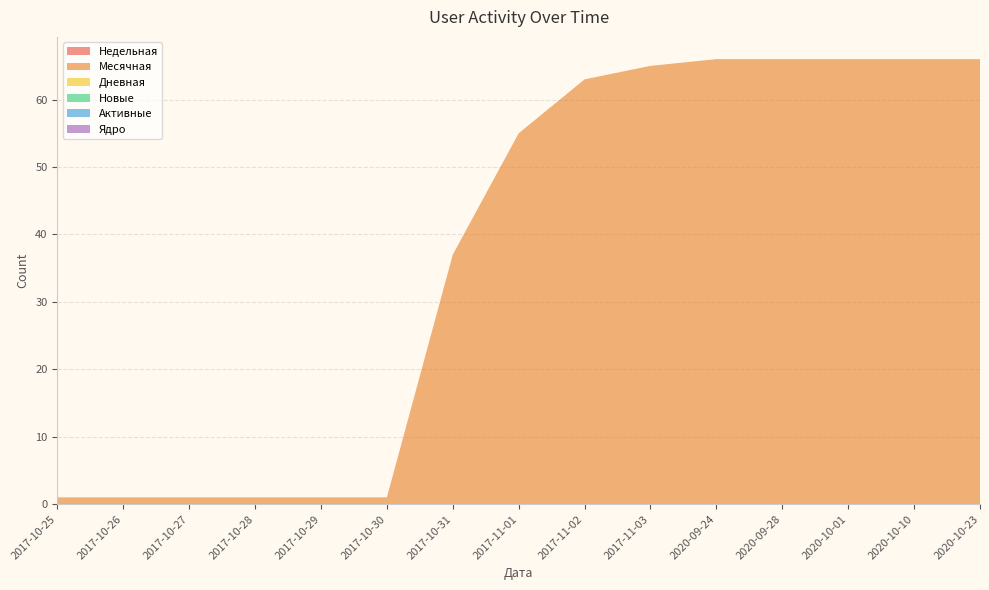

Reading right to left, extract all data points from this chart.

Недельная: 2020-10-23=0	2020-10-10=0	2020-10-01=0	2020-09-28=0	2020-09-24=0	2017-11-03=0	2017-11-02=0	2017-11-01=0	2017-10-31=0	2017-10-30=0	2017-10-29=0	2017-10-28=0	2017-10-27=0	2017-10-26=0	2017-10-25=0
Месячная: 2020-10-23=66	2020-10-10=66	2020-10-01=66	2020-09-28=66	2020-09-24=66	2017-11-03=65	2017-11-02=63	2017-11-01=55	2017-10-31=37	2017-10-30=1	2017-10-29=1	2017-10-28=1	2017-10-27=1	2017-10-26=1	2017-10-25=1
Дневная: 2020-10-23=0	2020-10-10=0	2020-10-01=0	2020-09-28=0	2020-09-24=0	2017-11-03=0	2017-11-02=0	2017-11-01=0	2017-10-31=0	2017-10-30=0	2017-10-29=0	2017-10-28=0	2017-10-27=0	2017-10-26=0	2017-10-25=0
Новые: 2020-10-23=0	2020-10-10=0	2020-10-01=0	2020-09-28=0	2020-09-24=0	2017-11-03=0	2017-11-02=0	2017-11-01=0	2017-10-31=0	2017-10-30=0	2017-10-29=0	2017-10-28=0	2017-10-27=0	2017-10-26=0	2017-10-25=0
Активные: 2020-10-23=0	2020-10-10=0	2020-10-01=0	2020-09-28=0	2020-09-24=0	2017-11-03=0	2017-11-02=0	2017-11-01=0	2017-10-31=0	2017-10-30=0	2017-10-29=0	2017-10-28=0	2017-10-27=0	2017-10-26=0	2017-10-25=0
Ядро: 2020-10-23=0	2020-10-10=0	2020-10-01=0	2020-09-28=0	2020-09-24=0	2017-11-03=0	2017-11-02=0	2017-11-01=0	2017-10-31=0	2017-10-30=0	2017-10-29=0	2017-10-28=0	2017-10-27=0	2017-10-26=0	2017-10-25=0